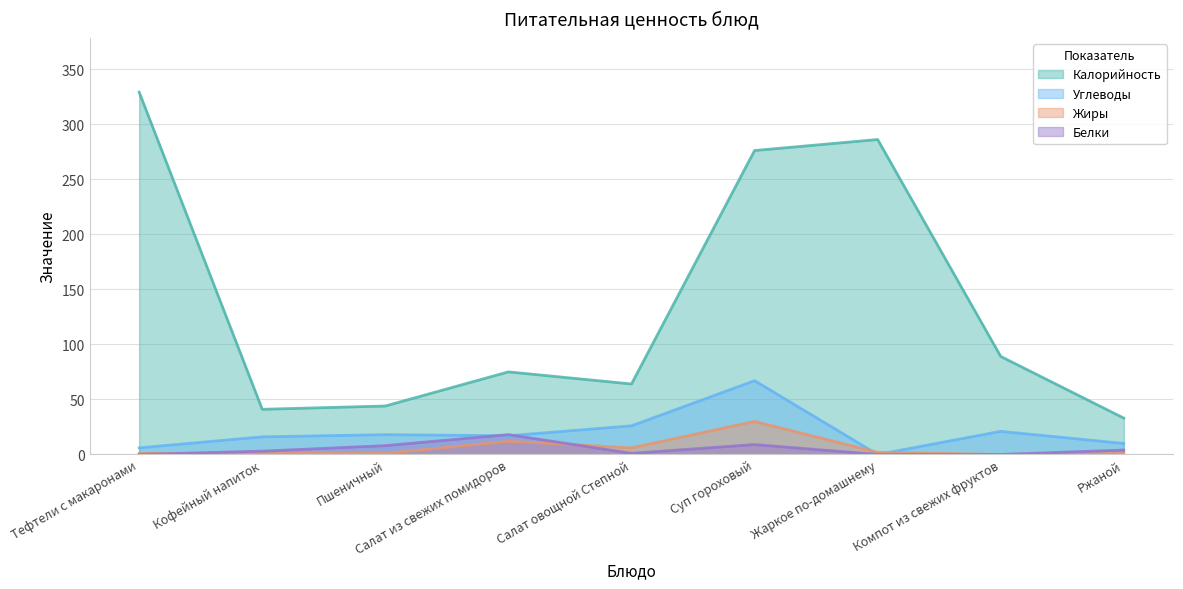

How many interior local peaks does the Углеводы series have?

3